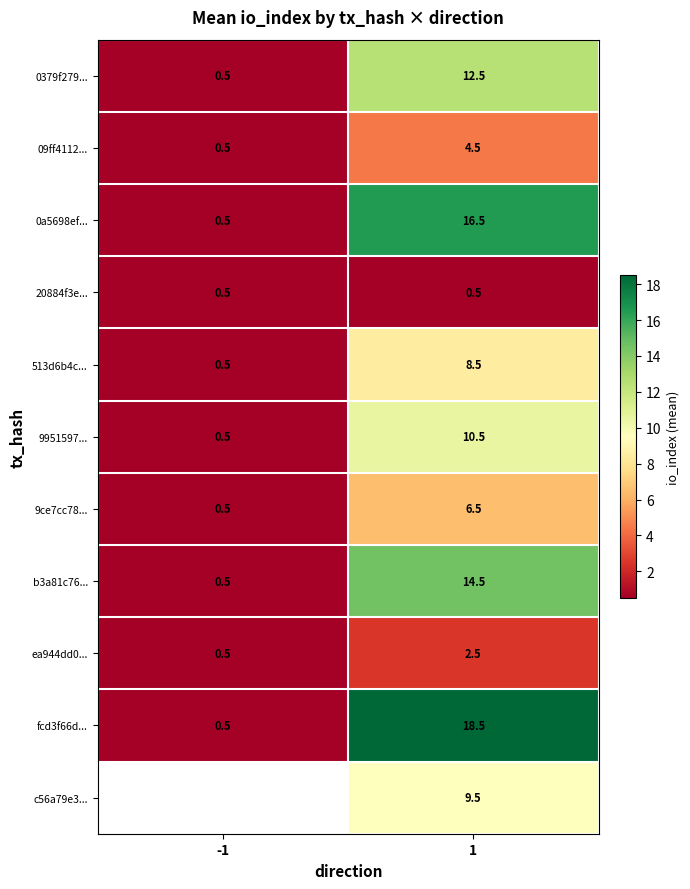

At 1, list the series in order from largest to smallest.

fcd3f66d..., 0a5698ef..., b3a81c76..., 0379f279..., 9951597..., c56a79e3..., 513d6b4c..., 9ce7cc78..., 09ff4112..., ea944dd0..., 20884f3e...